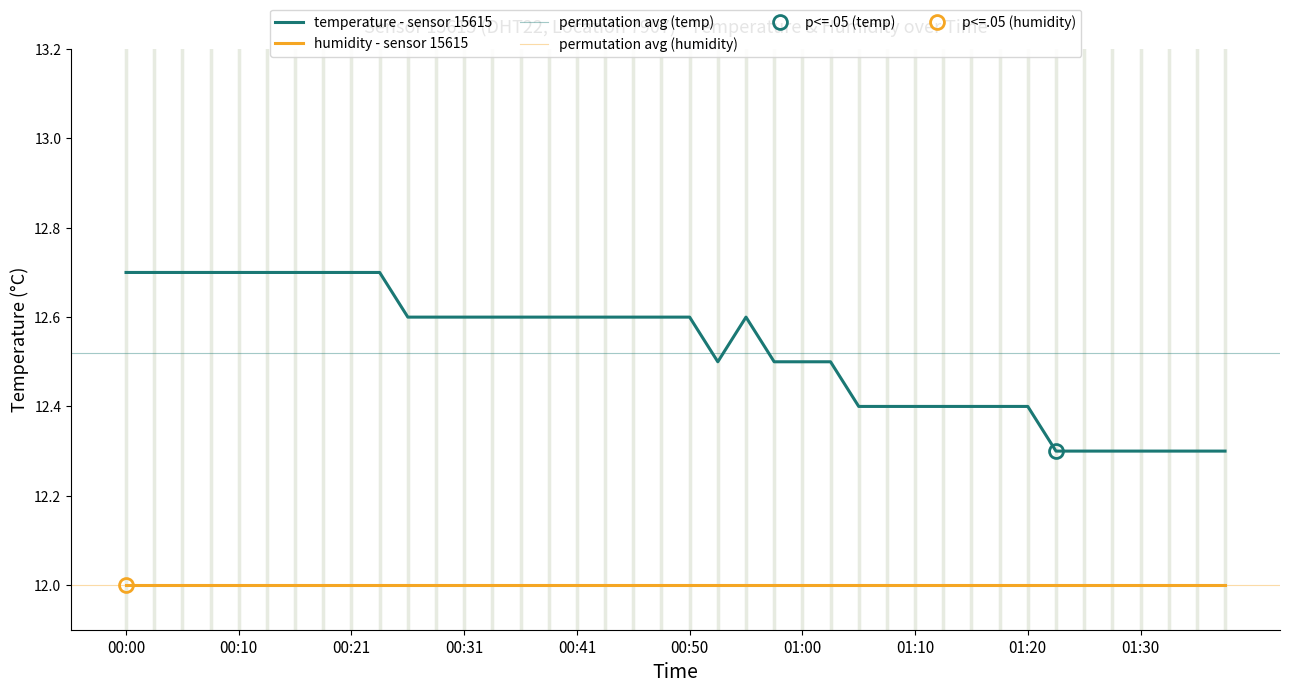

The value at 00:33 is 12.6. True or false?

True